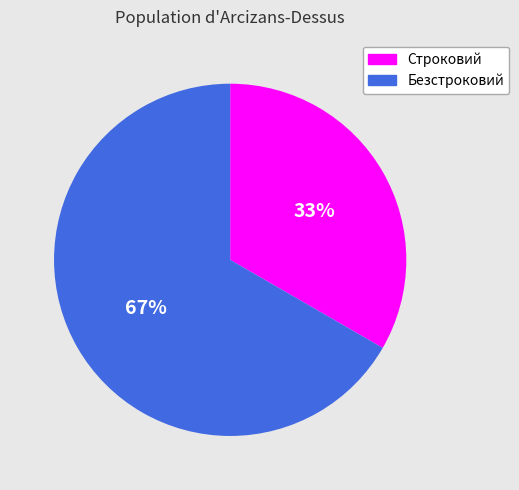

Is the sum of Безстроковий and Строковий greater than half?

Yes